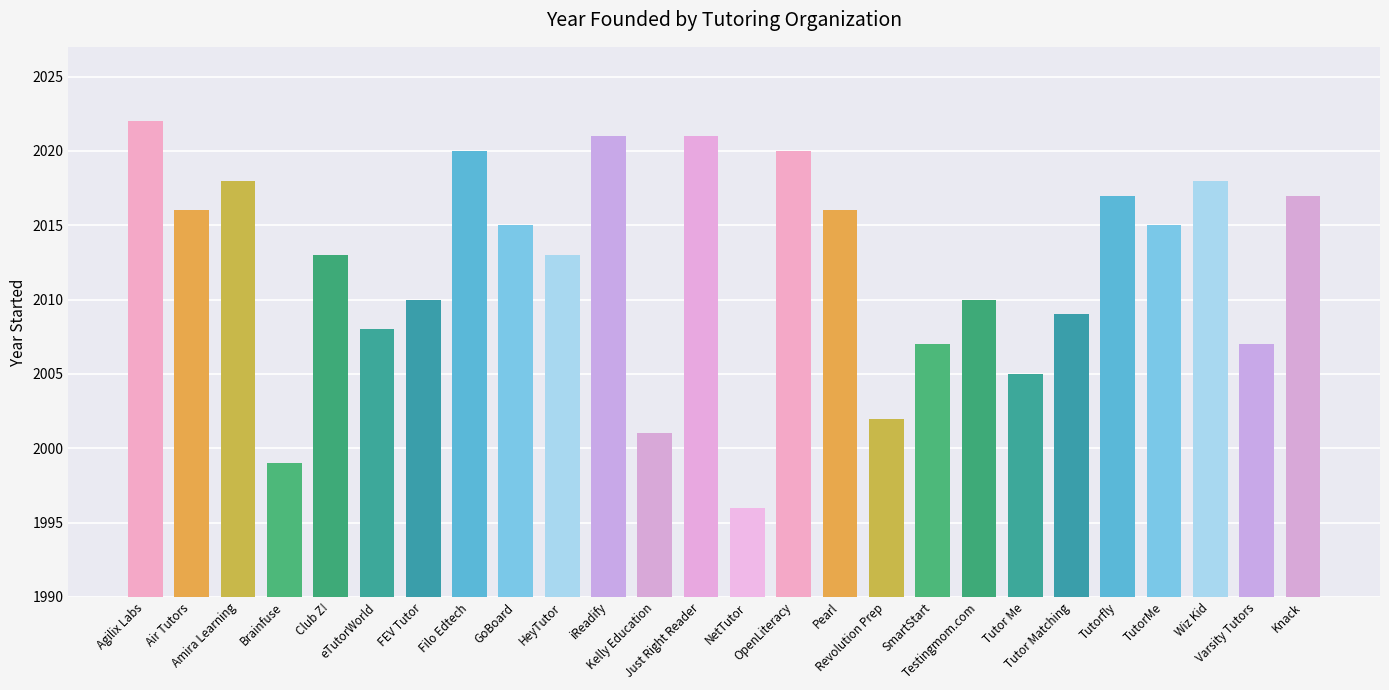

How many bars are there in total?

26